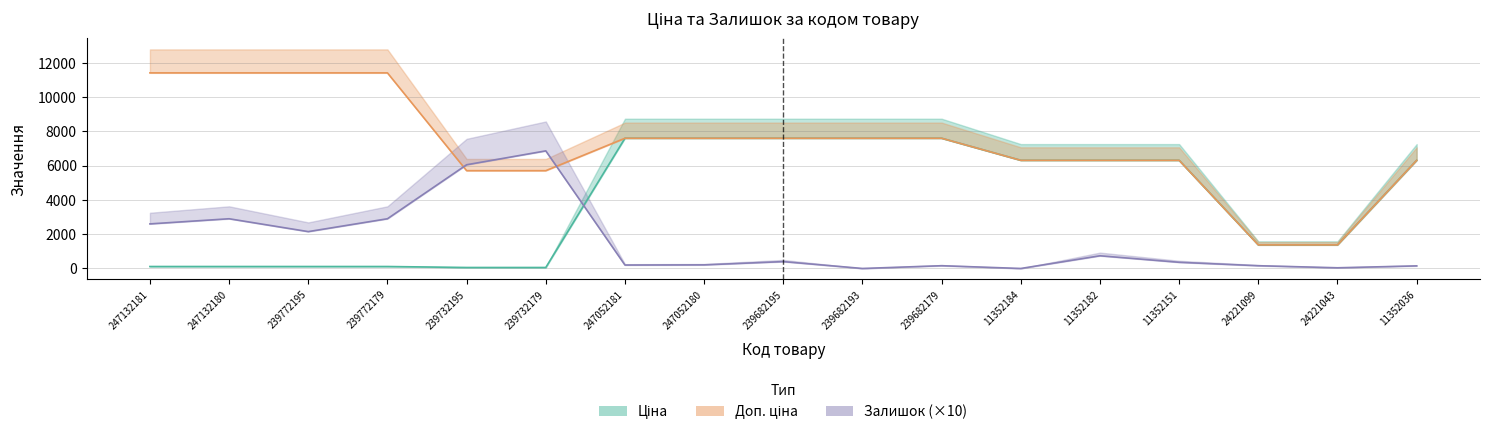

Which category has the highest value across all series?

247132181